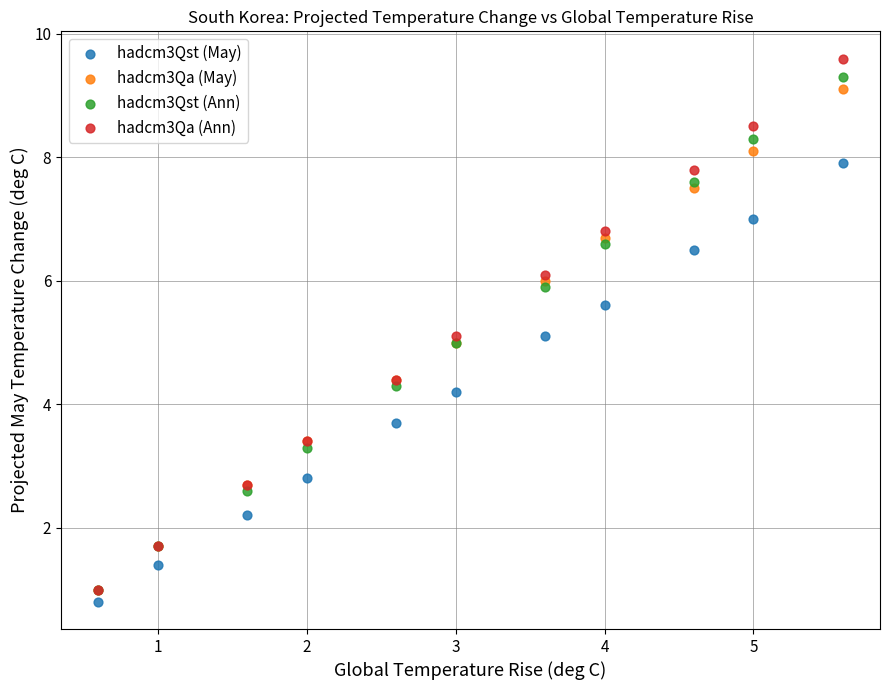

In the hadcm3Qst (May) series, what Y value is closest to 4?

4.2